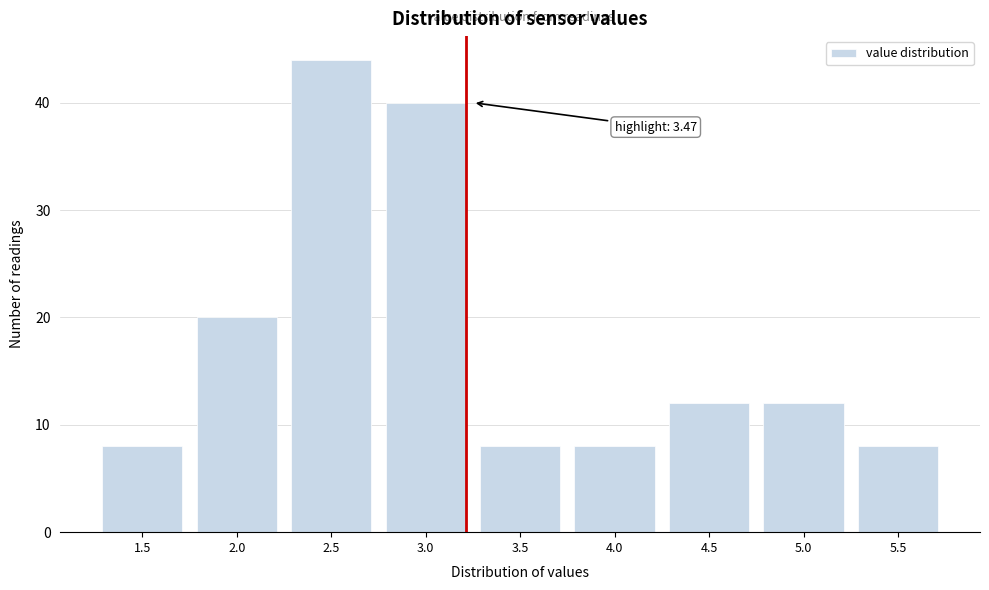

Reading right to left, transcribe all the data shown in this chart.

5.5=8	5.0=12	4.5=12	4.0=8	3.5=8	3.0=40	2.5=44	2.0=20	1.5=8